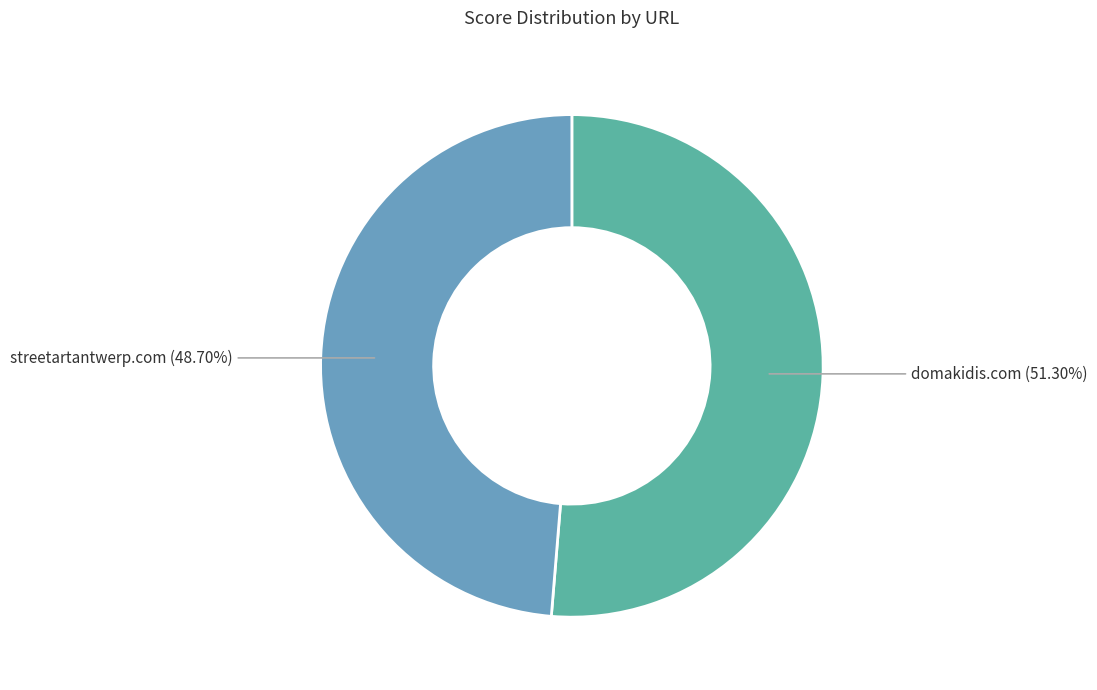

Is there any slice that represents more than half of the pie?

Yes